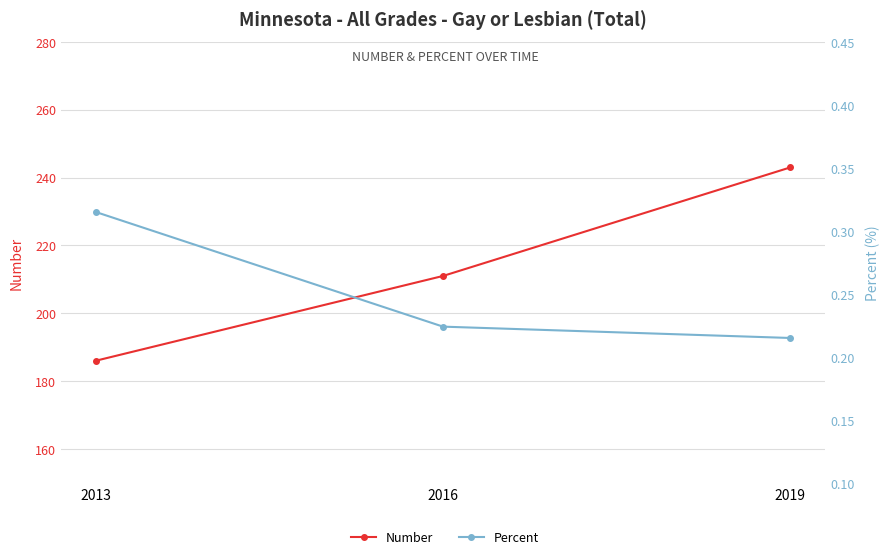

What are all the series names shown in the legend?

Number, Percent